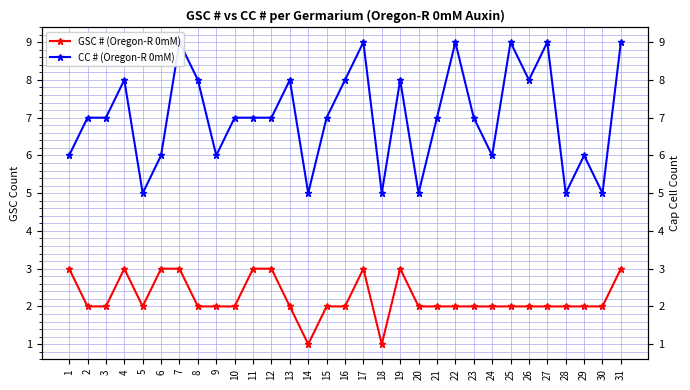

How many distinct data groups are displayed?

2